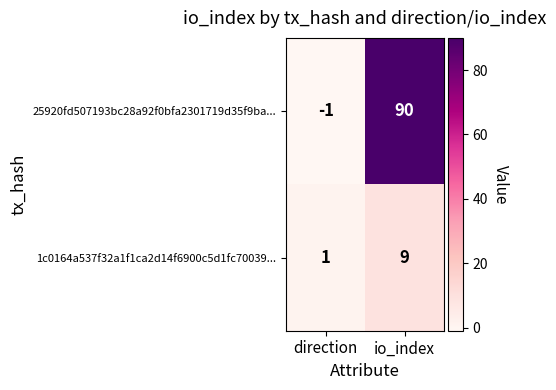

At which label does 25920fd507193bc28a92f0bfa2301719d35f9ba... reach its minimum?

direction